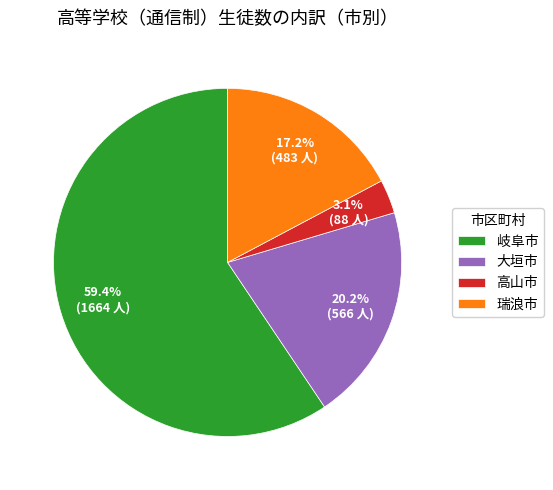

To the nearest percent, what percentage of the pie is 高山市?

3%